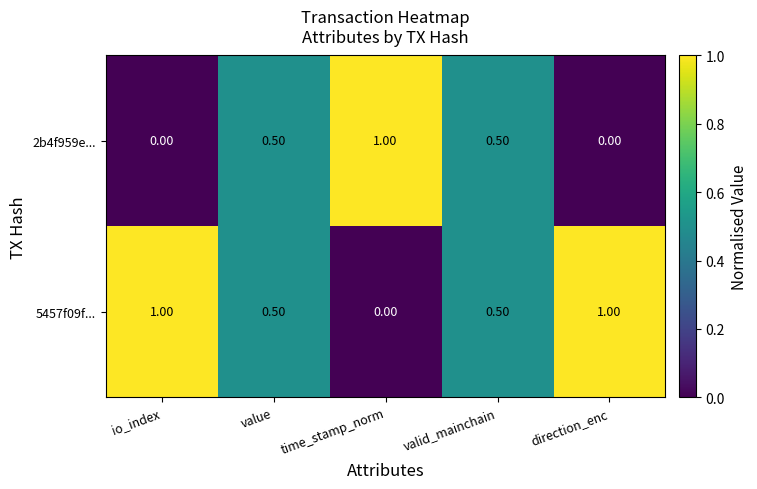

How many series are shown in this chart?

2